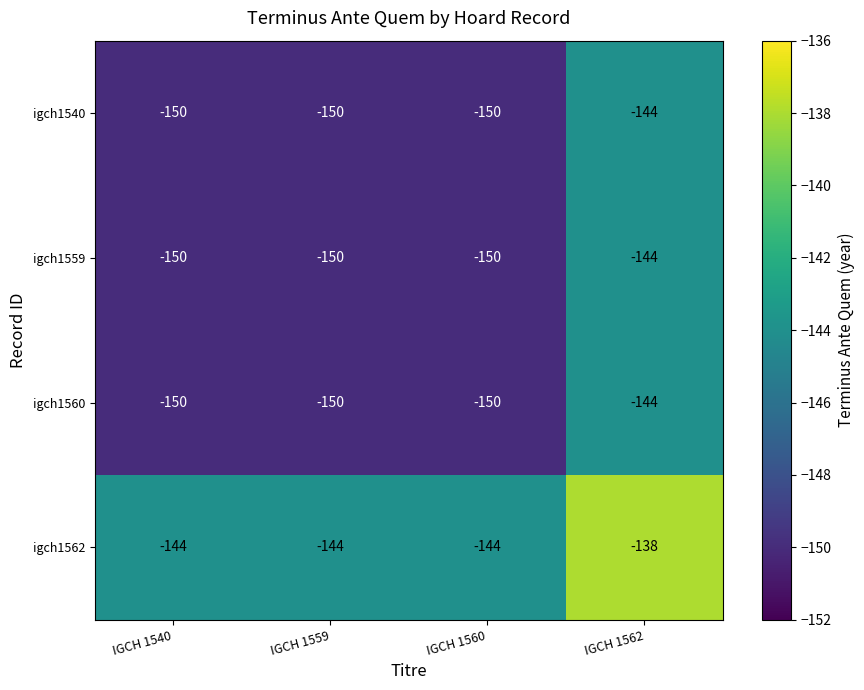

What is the difference between the highest and lowest values at IGCH 1540?

6